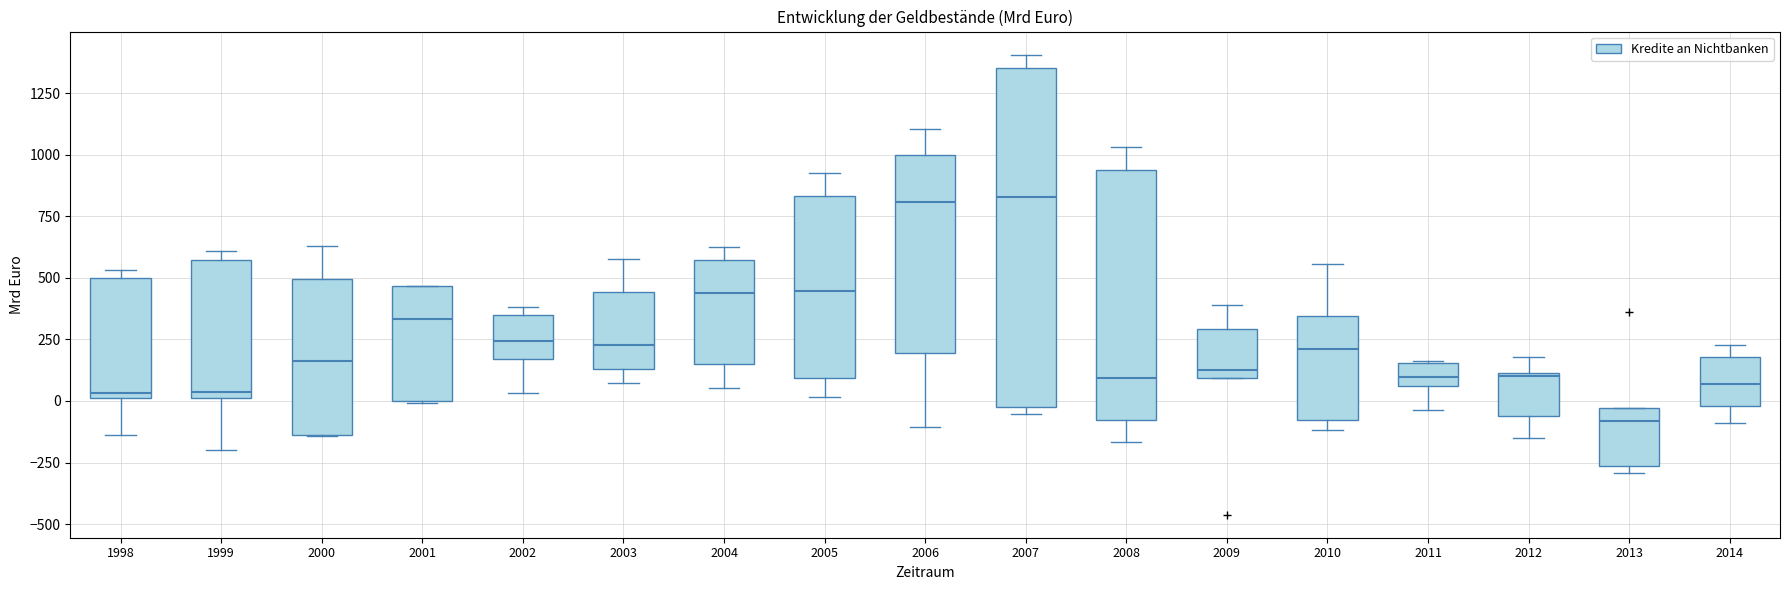

Reading left to right, read every box against the y-axis: the position of its median line, the range the box covers, and the ends of its whiskers. The values are not printed on the chart, so give them approximately, as read against the axis.

1998: median 50, box 0 to 500, whiskers -150 to 550
1999: median 50, box 0 to 550, whiskers -200 to 600
2000: median 150, box -150 to 500, whiskers -150 to 650
2001: median 350, box 0 to 450, whiskers 0 to 450
2002: median 250, box 150 to 350, whiskers 50 to 400
2003: median 250, box 150 to 450, whiskers 50 to 550
2004: median 450, box 150 to 550, whiskers 50 to 600
2005: median 450, box 100 to 850, whiskers 0 to 950
2006: median 800, box 200 to 1000, whiskers -100 to 1100
2007: median 850, box -50 to 1350, whiskers -50 (just below the box's lower edge) to 1400
2008: median 100, box -100 to 950, whiskers -150 to 1050
2009: median 150, box 100 to 300, whiskers 100 to 400
2010: median 200, box -100 to 350, whiskers -100 (just below the box's lower edge) to 550
2011: median 100, box 50 to 150, whiskers -50 to 150
2012: median 100, box -50 to 100, whiskers -150 to 200
2013: median -100, box -250 to -50, whiskers -300 to -50
2014: median 50, box 0 to 200, whiskers -100 to 250